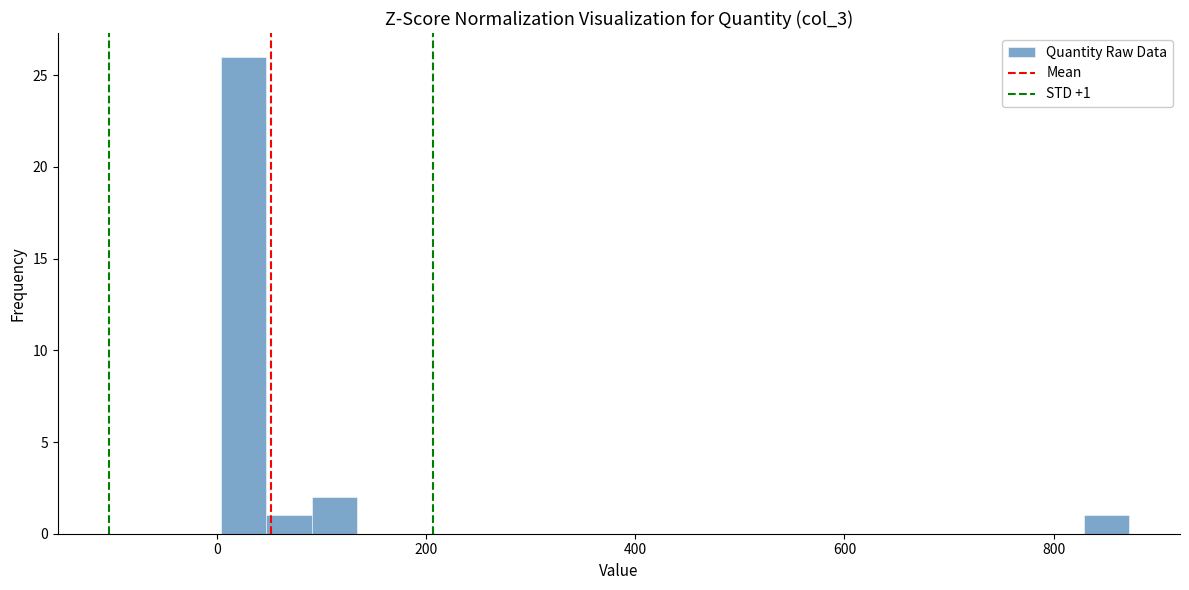

Around what value on the x-axis is the tallest bar? Give the approximate position of its centre, as read against the axis.

20